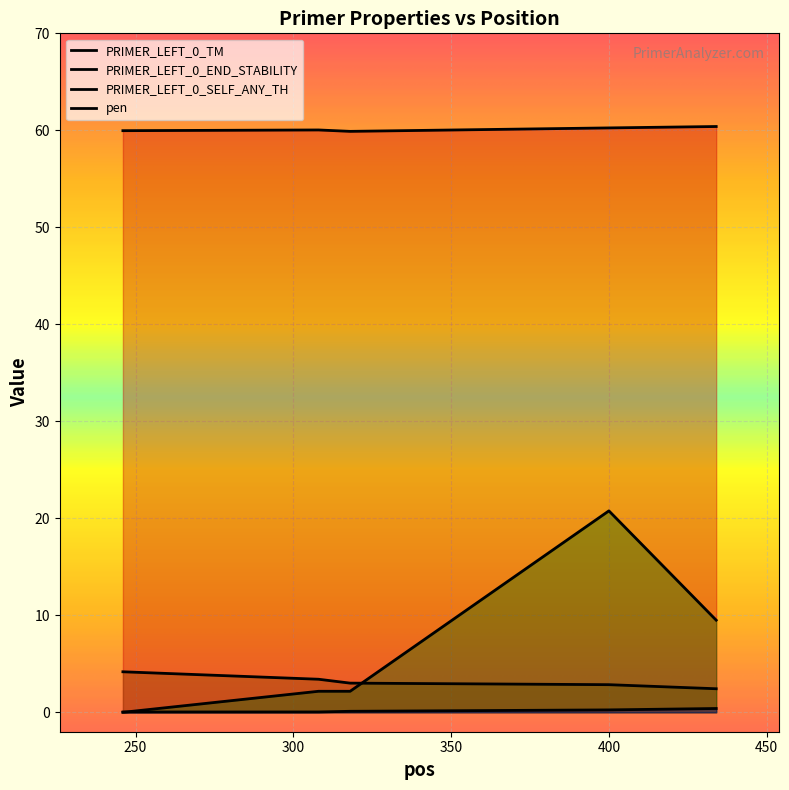

At which label is PRIMER_LEFT_0_SELF_ANY_TH closest to 10?

434